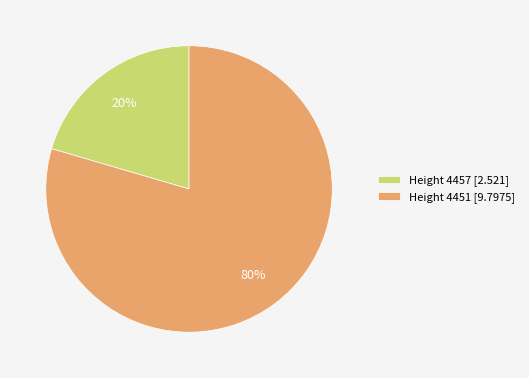

Is there a majority slice in this chart?

Yes